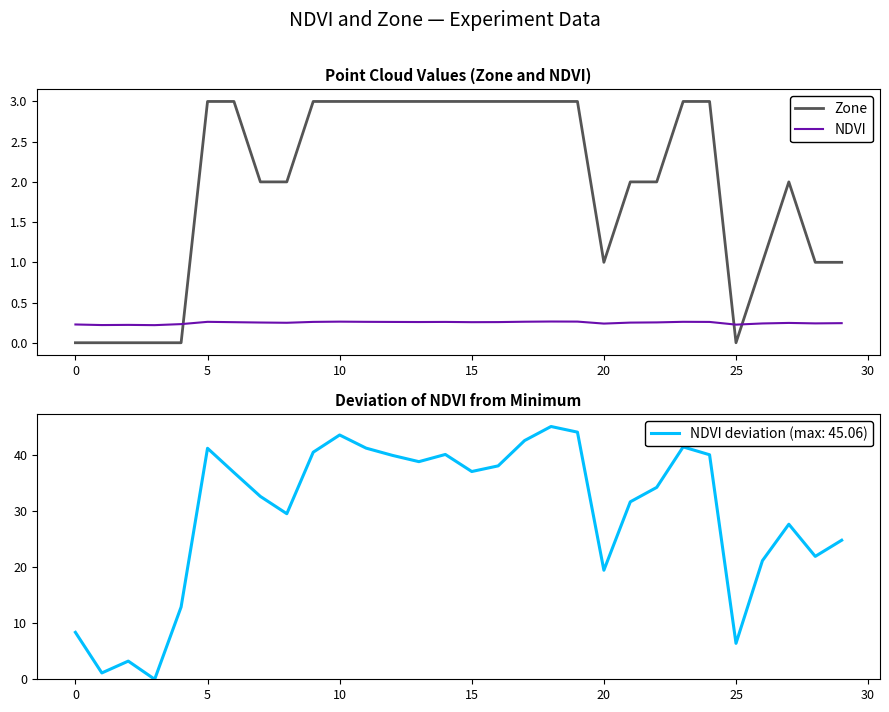

What is the total value across all series at 13?

3.3